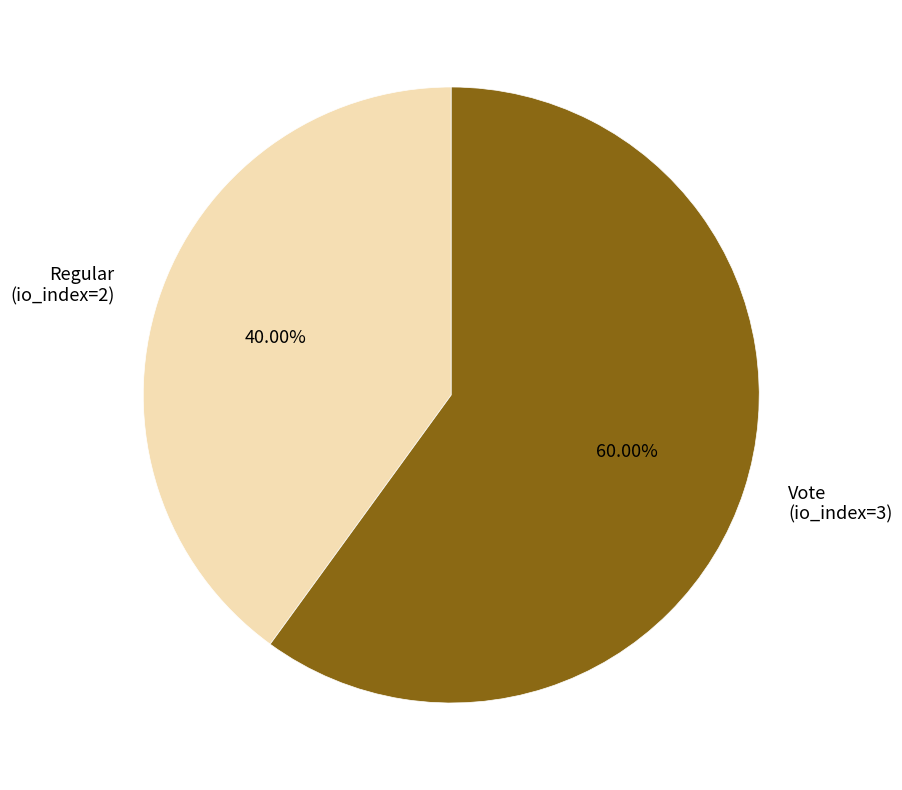

Which slice is the smallest?

Regular (io_index=2)